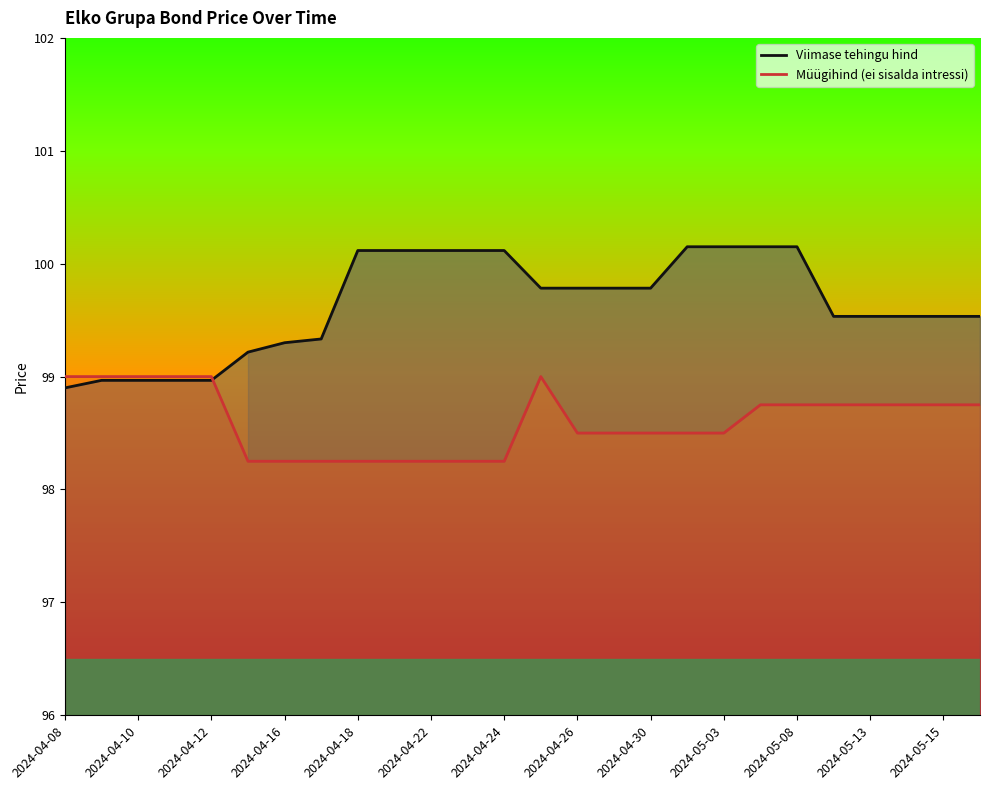

The value of Müügihind (ei sisalda intressi) at 2024-04-30 is 98.5. True or false?

True